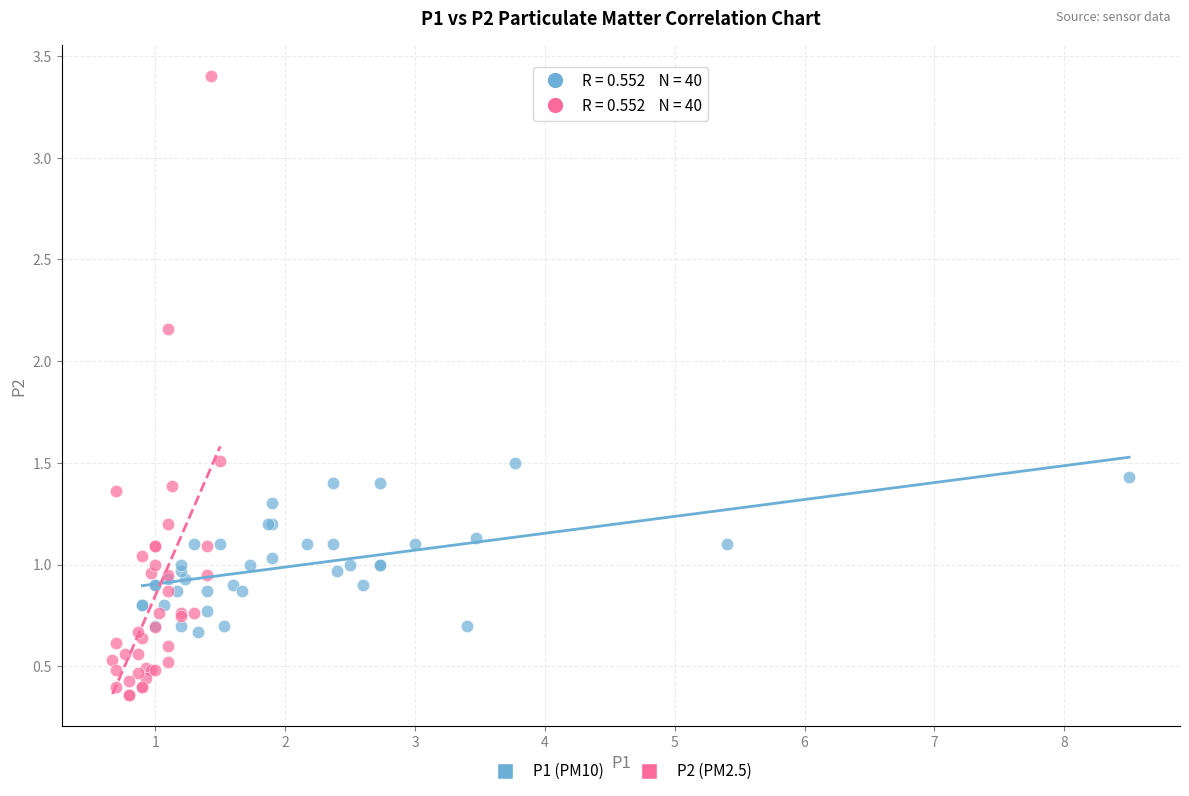

Which series contains the highest Y value?

P2 (PM2.5)